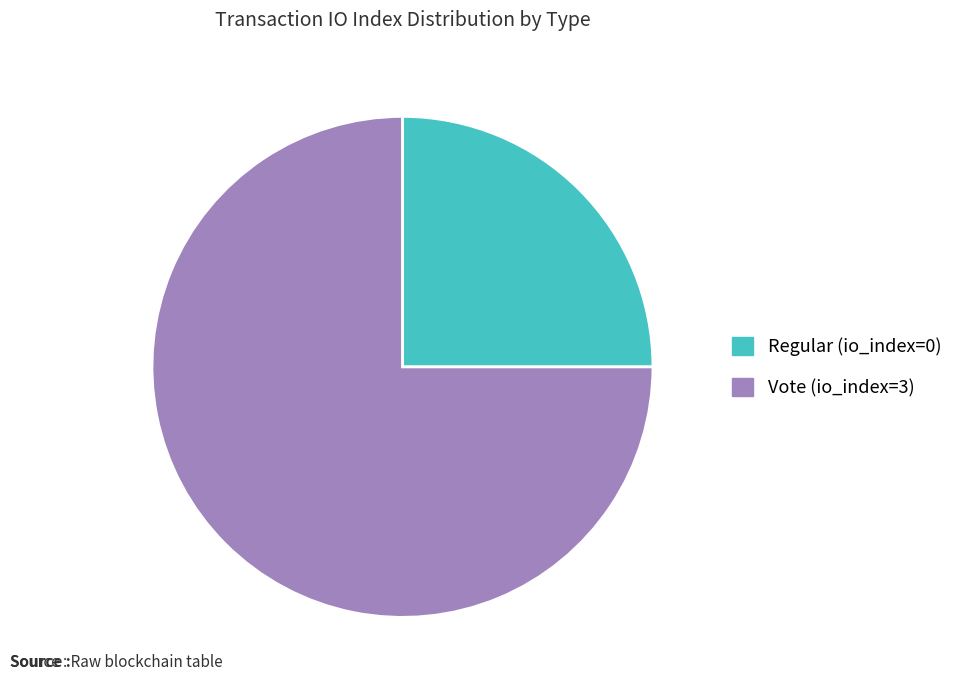

What is the smallest slice in the pie chart?

Regular (io_index=0)